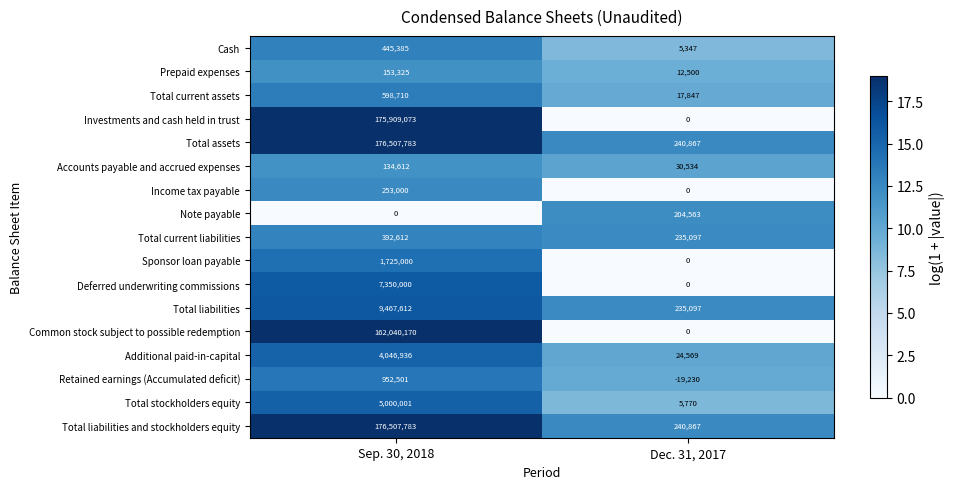

At which category is the sum across all series the highest?

Sep. 30, 2018